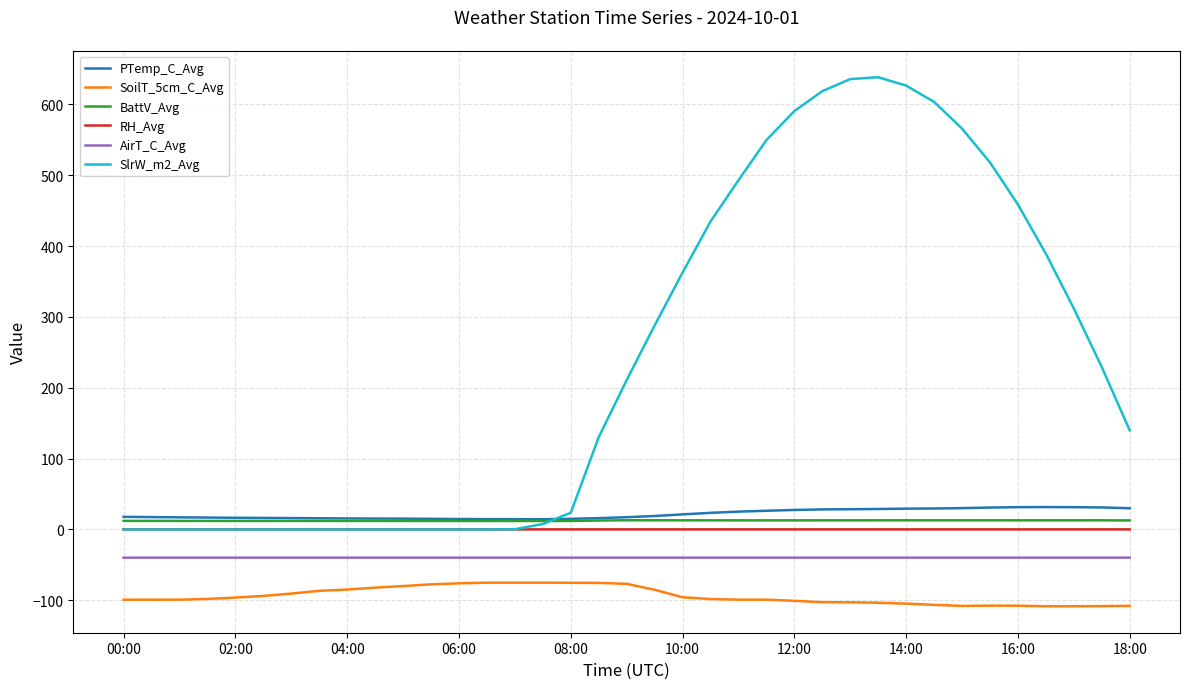

True or false: SlrW_m2_Avg and SoilT_5cm_C_Avg intersect in this chart.

False